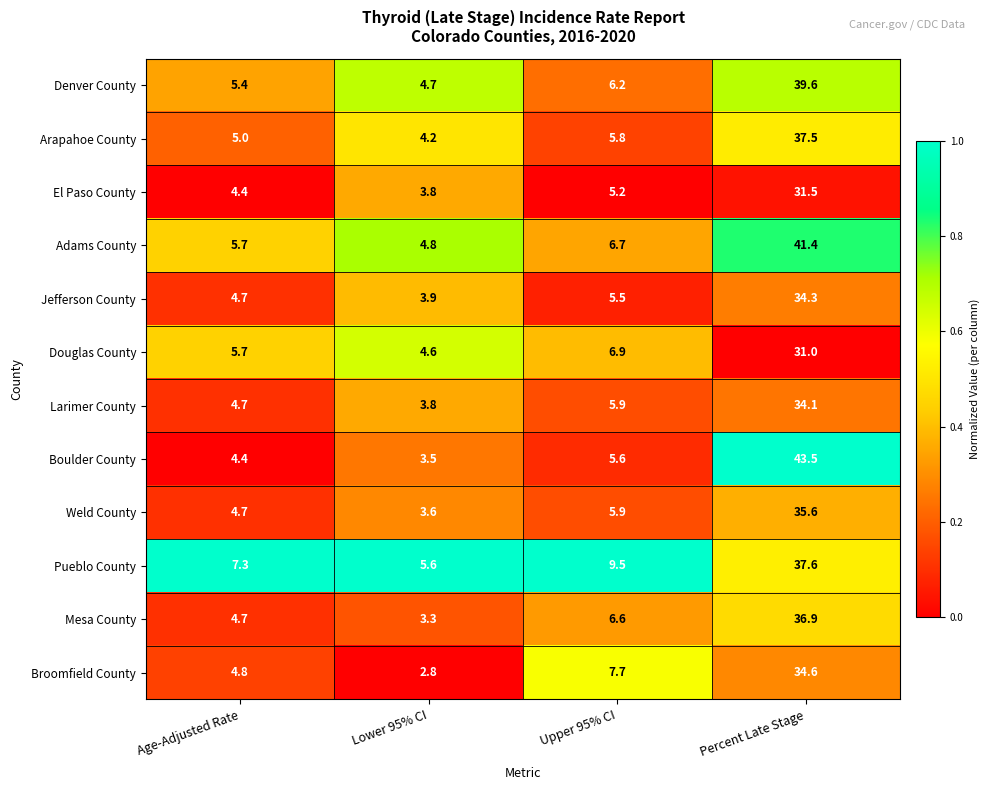

What is the difference between the Pueblo County values at Percent Late Stage and Upper 95% CI?

28.1